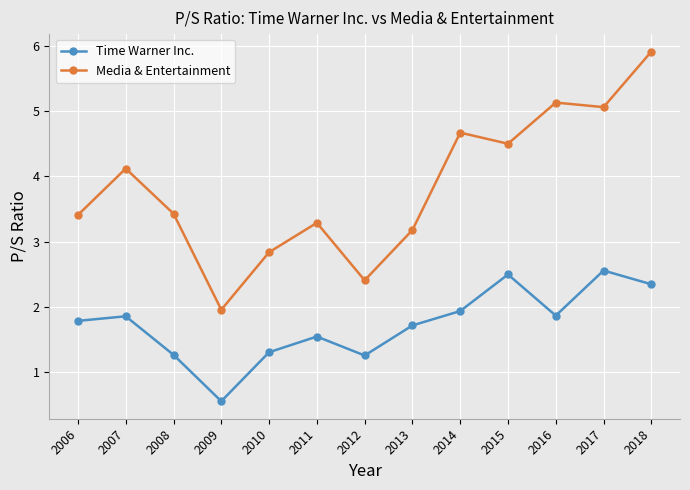

Which series has the largest range (max minus min)?

Media & Entertainment